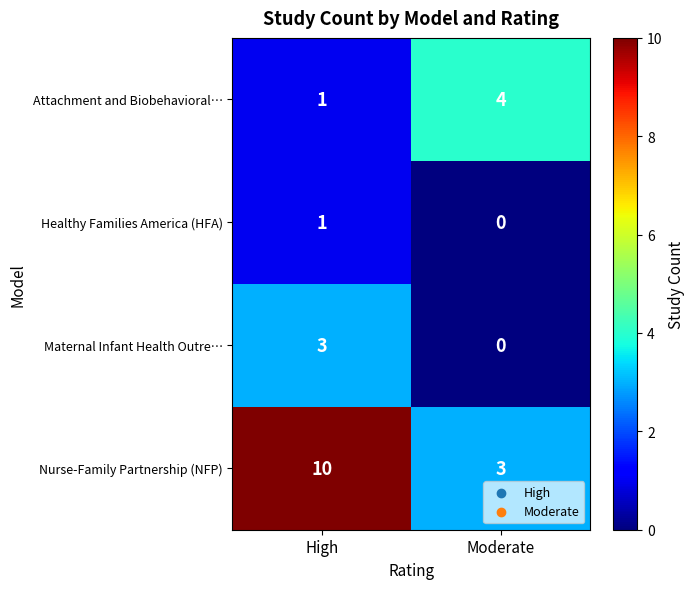

Is it true that Attachment and Biobehavioral… equals 0 at High?

False